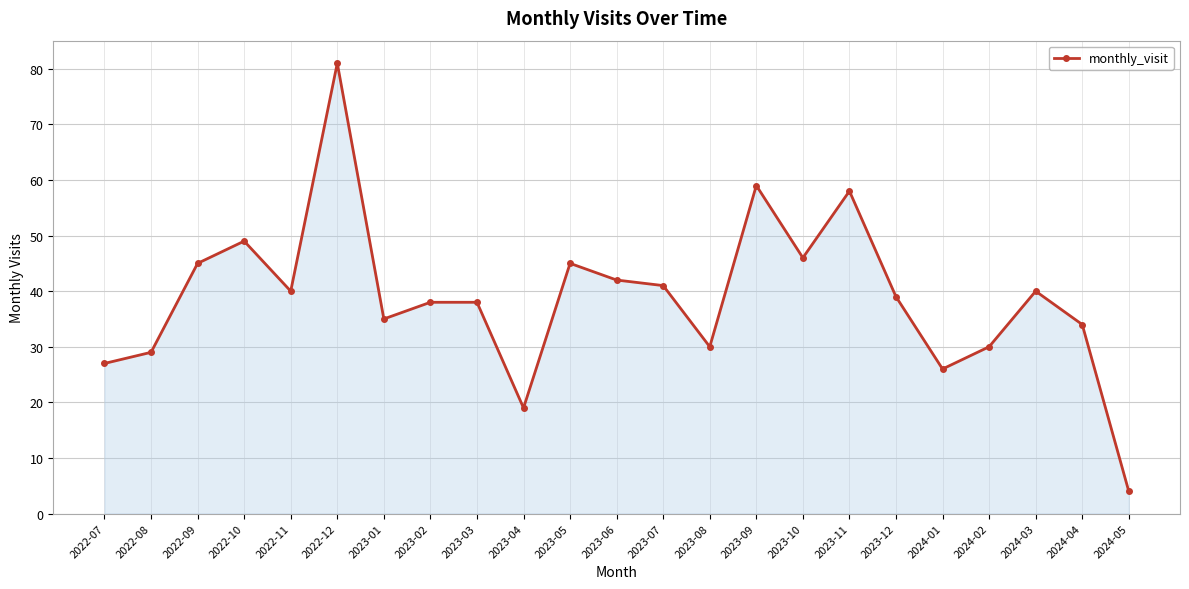

True or false: there are more than 1 points higher than both neighbors.

True